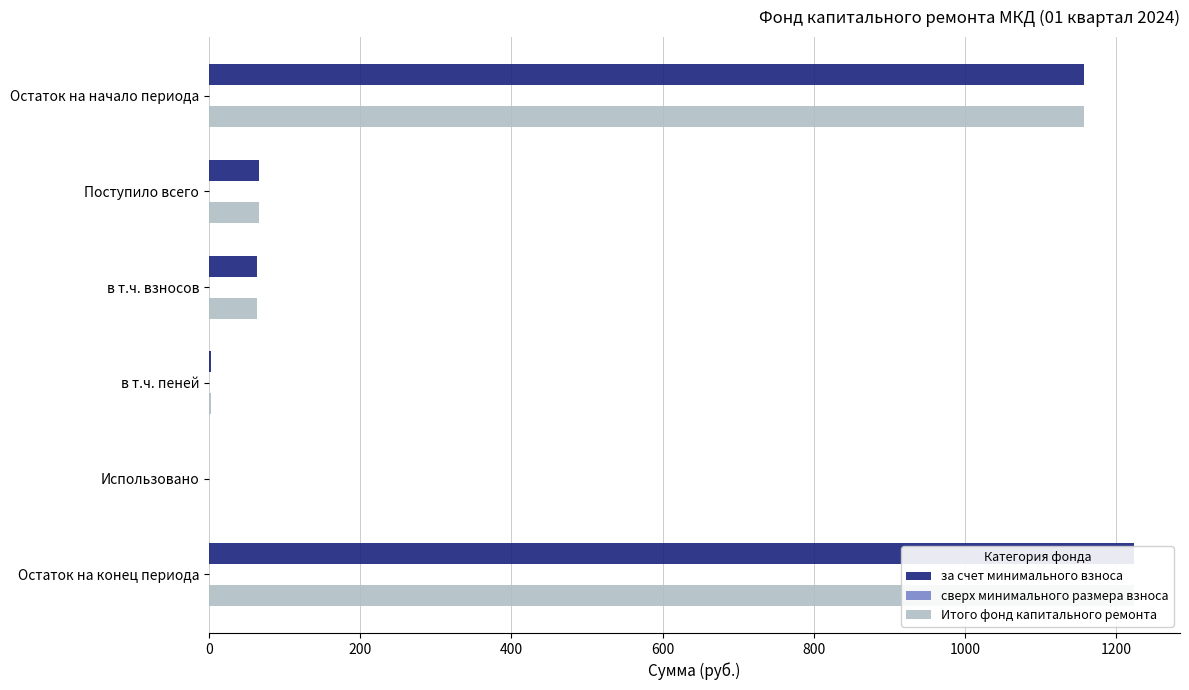

Does the chart contain stacked bars?

No